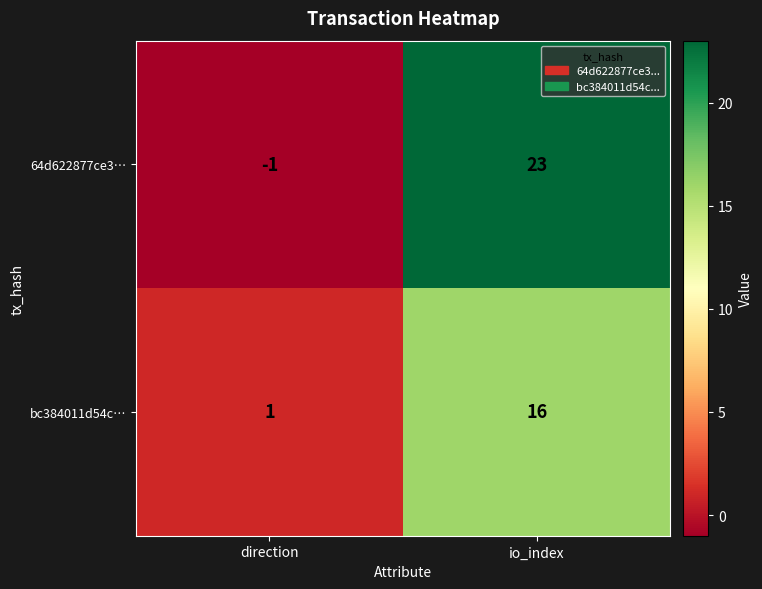

Rank the series by their maximum value, from lowest to highest.

bc384011d54c…, 64d622877ce3…